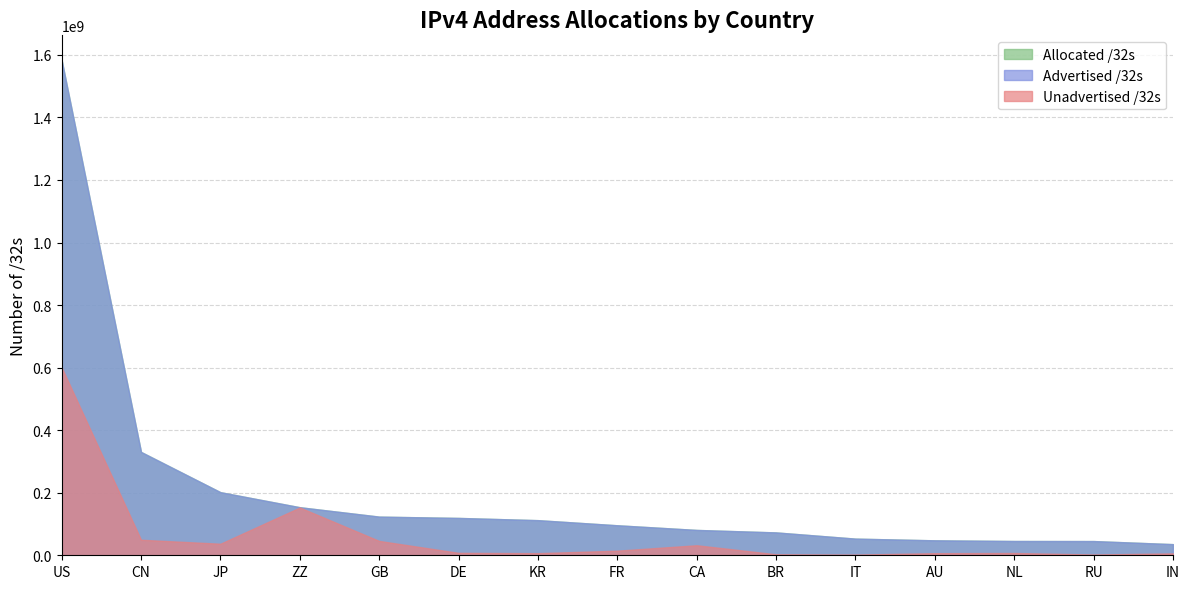

Which label corresponds to the smallest value in the chart?

IT